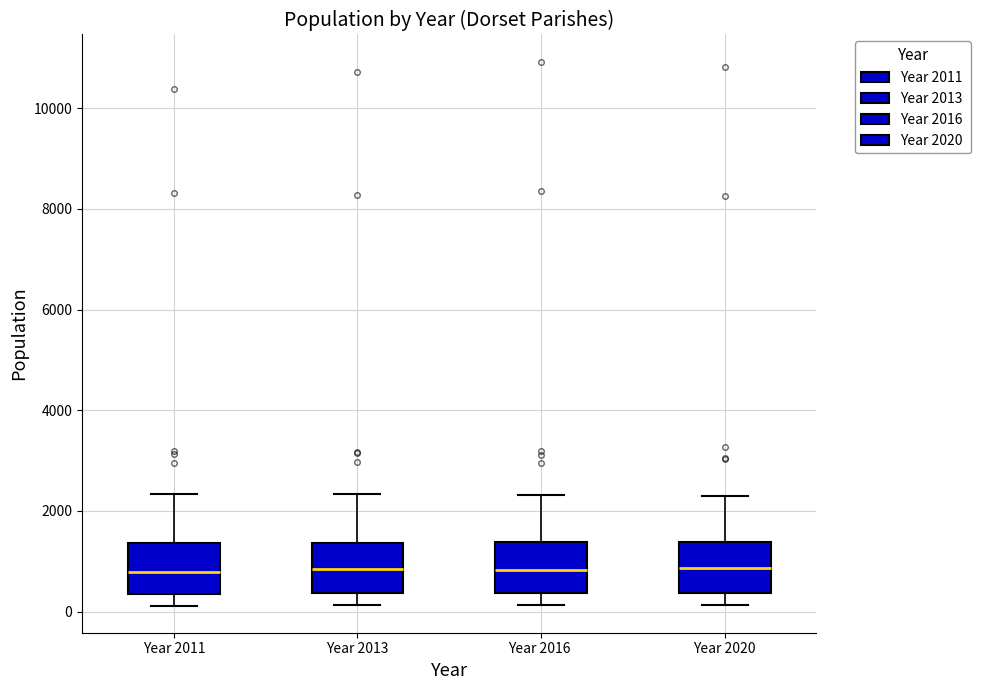

Reading left to right, transcribe this box plot: for each box, give where its median line is, the range the box spans, and where its two whiskers end, as read against the y-axis. The values are not printed on the chart, so give them approximately, as read against the axis.

Year 2011: median 800, box 400 to 1400, whiskers 200 to 2400
Year 2013: median 800, box 400 to 1400, whiskers 200 to 2400
Year 2016: median 800, box 400 to 1400, whiskers 200 to 2400
Year 2020: median 800, box 400 to 1400, whiskers 200 to 2200